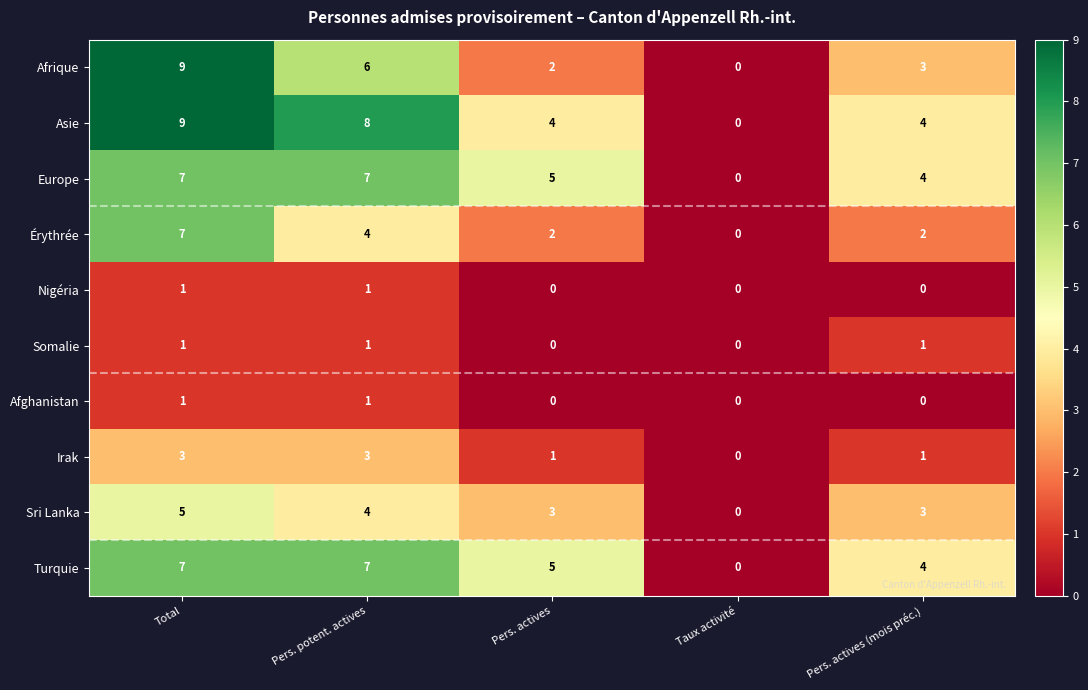

How many Afghanistan values are between 0 and 1?

5